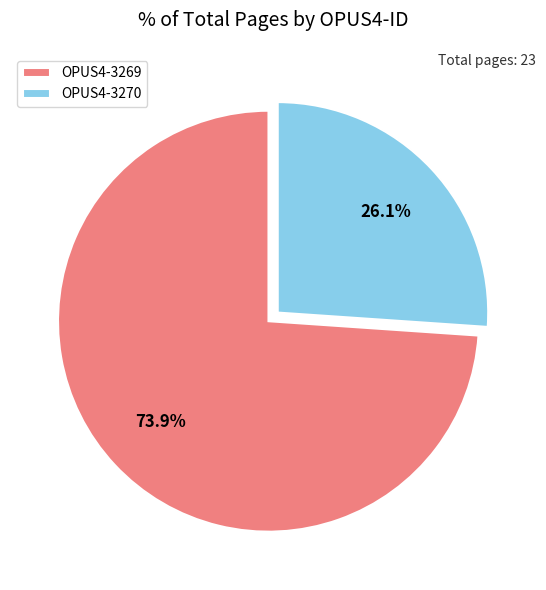

Which has a higher value, OPUS4-3270 or OPUS4-3269?

OPUS4-3269